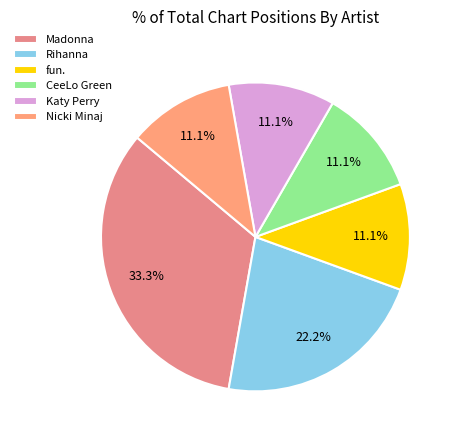

To the nearest percent, what is the difference between the largest and smallest slice percentages?

22%